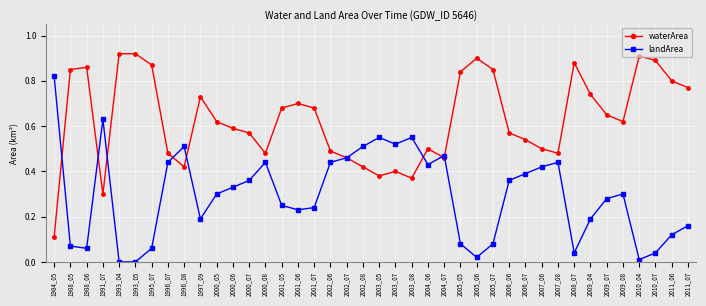

The value of waterArea at 1991_07 is 0.3. True or false?

True